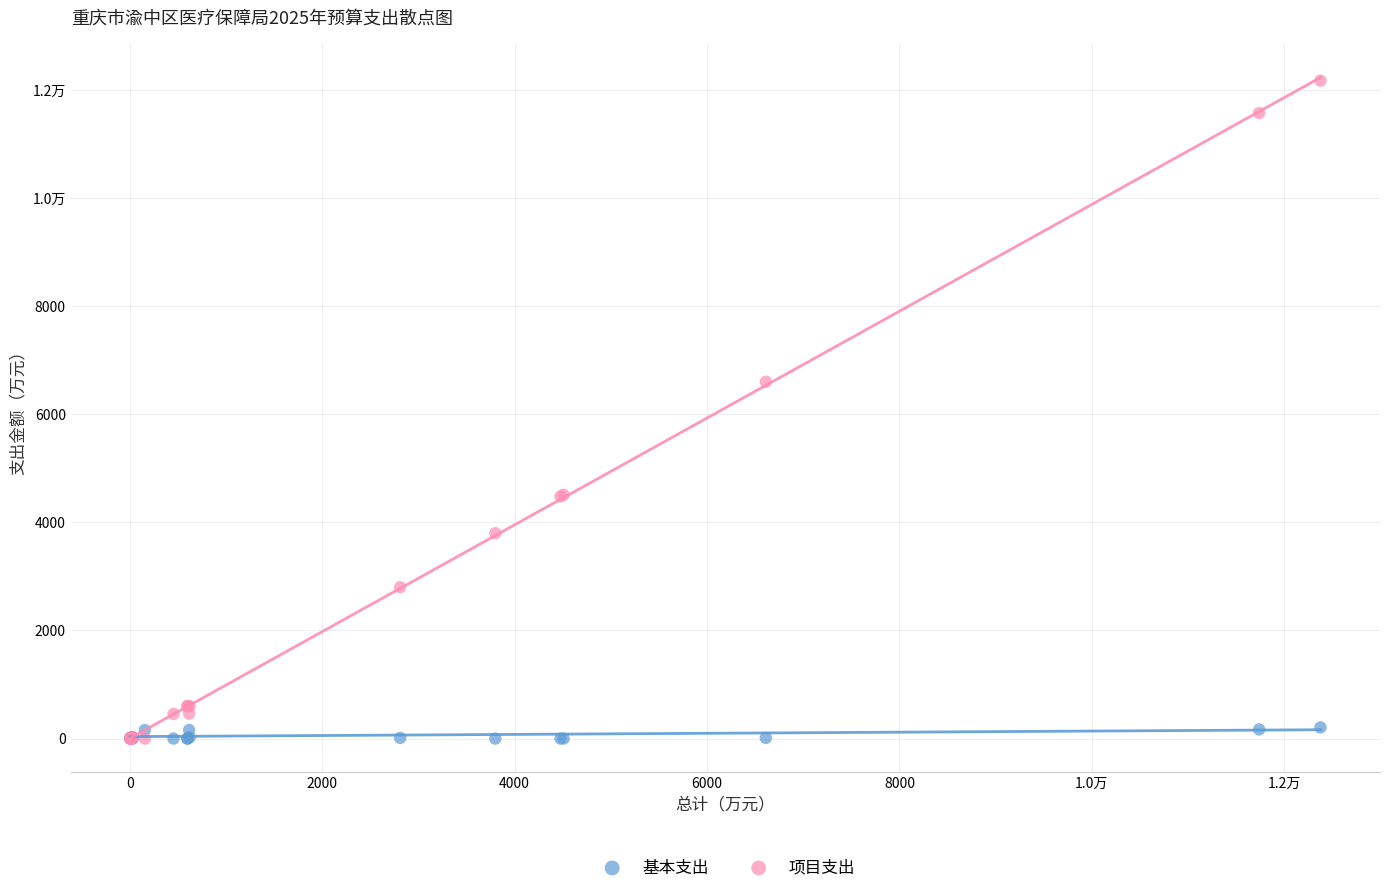

What are all the series names shown in the legend?

基本支出, 项目支出